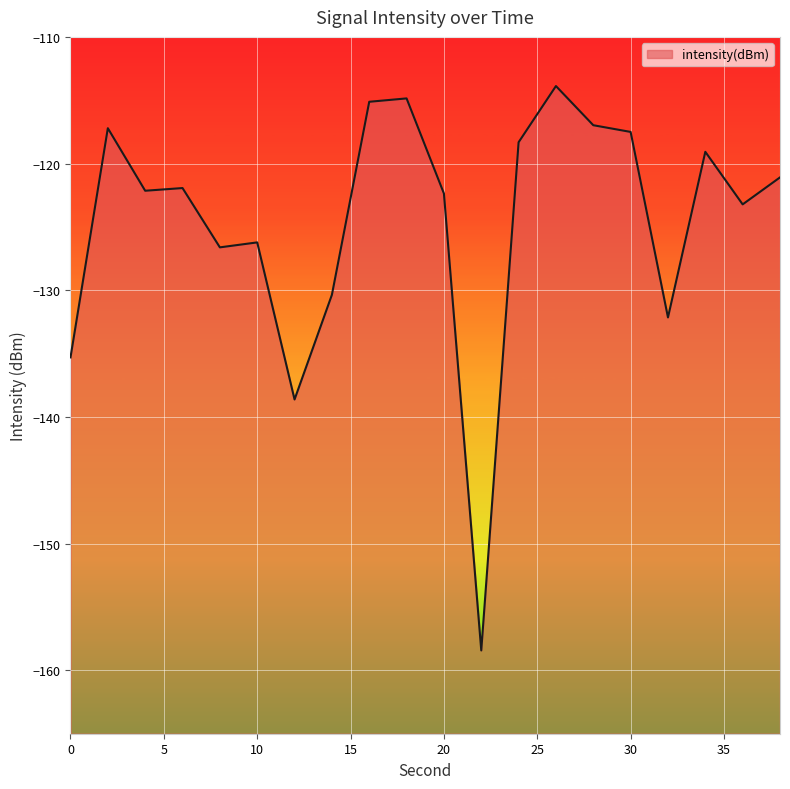

How many data points are less than -121?

12